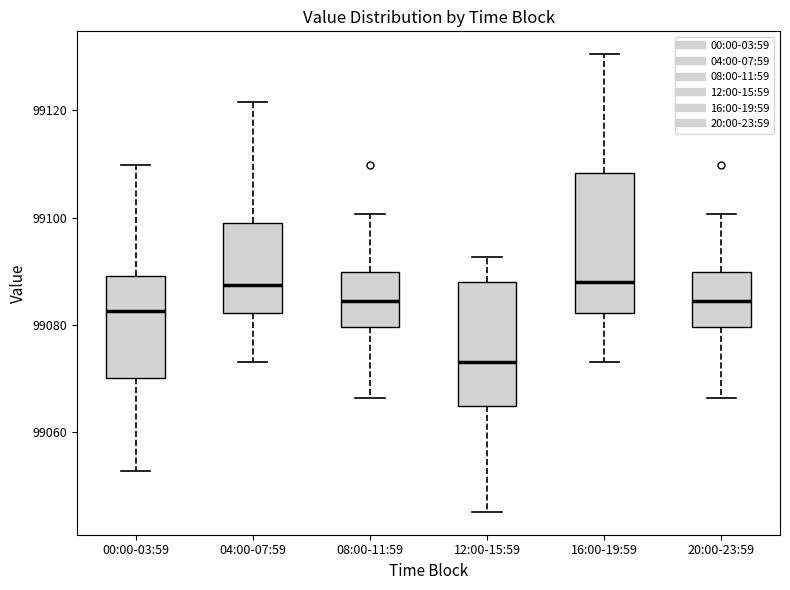

Which box's median line is the lowest?

12:00-15:59